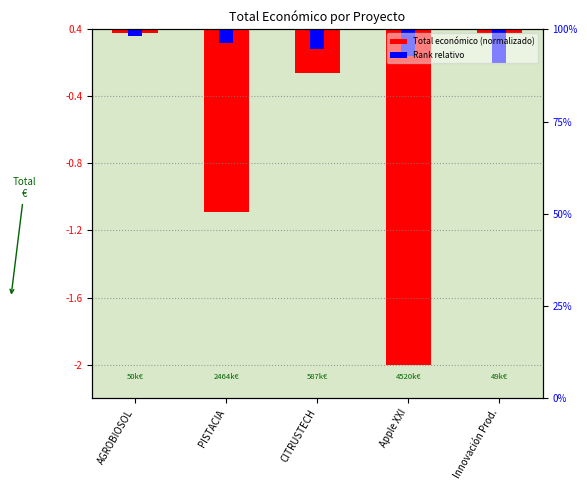

What is the label of the 4th bar from the right?

PISTACIA